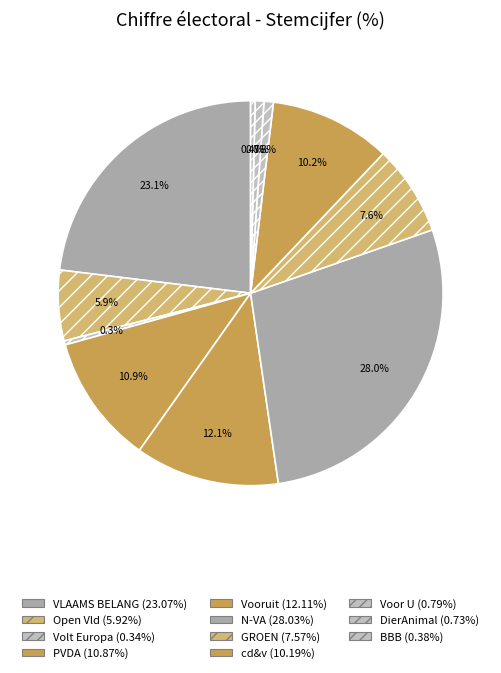

Rank the categories by value from highest to lowest.

N-VA, VLAAMS BELANG, Vooruit, PVDA, cd&v, GROEN, Open Vld, Voor U, DierAnimal, BBB, Volt Europa